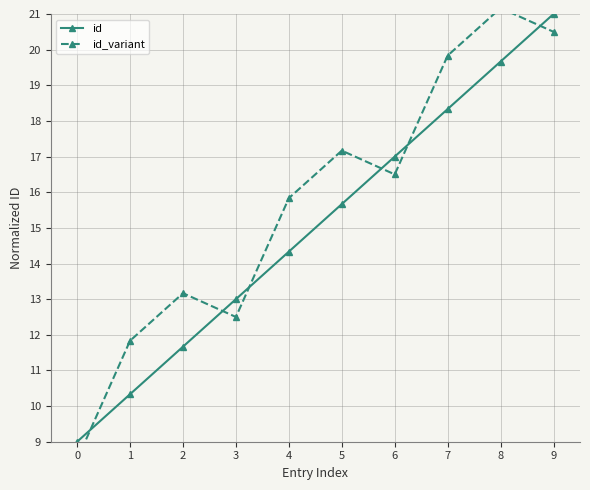

What is the difference between the highest and lowest values at 0?

0.5